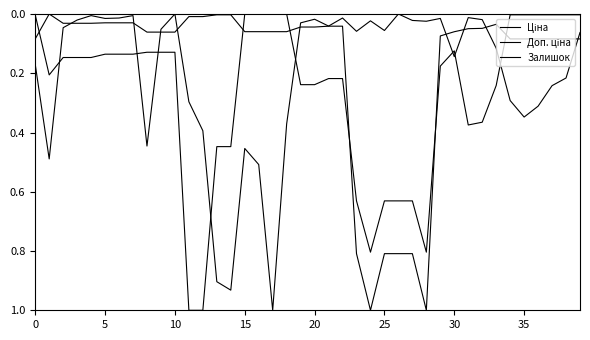

How many lines are shown in the chart?

3